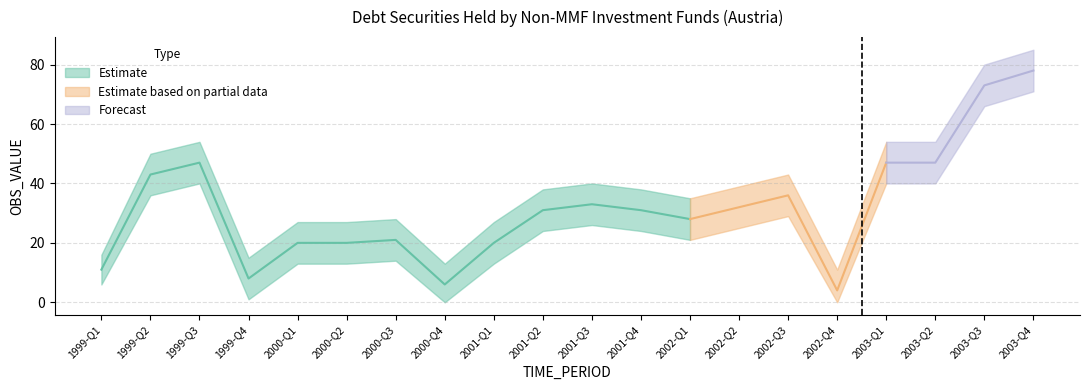

Reading left to right, extract all data points from this chart.

OBS_VALUE: 11	43	47	8	20	20	21	6	20	31	33	31	28	32	36	4	47	47	73	78
OBS_VALUE_upper: 16	50	54	15	27	27	28	13	27	38	40	38	35	39	43	11	54	54	80	85
OBS_VALUE_lower: 6	36	40	1	13	13	14	0	13	24	26	24	21	25	29	0	40	40	66	71